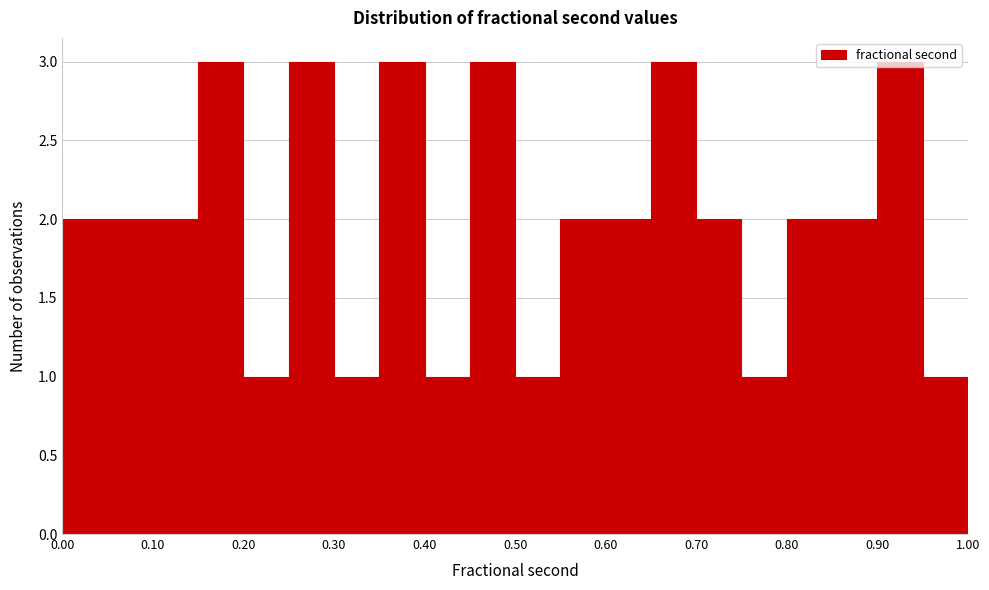

Reading left to right, transcribe this chart: for each bar, give the range it covers on the x-axis and its height. The values are not printed on the chart, so give them approximately, as read against the axis.

0.00 to 0.05: 2
0.05 to 0.10: 2
0.10 to 0.15: 2
0.15 to 0.20: 3
0.20 to 0.25: 1
0.25 to 0.30: 3
0.30 to 0.35: 1
0.35 to 0.40: 3
0.40 to 0.45: 1
0.45 to 0.50: 3
0.50 to 0.55: 1
0.55 to 0.60: 2
0.60 to 0.65: 2
0.65 to 0.70: 3
0.70 to 0.75: 2
0.75 to 0.80: 1
0.80 to 0.85: 2
0.85 to 0.90: 2
0.90 to 0.95: 3
0.95 to 1.00: 1